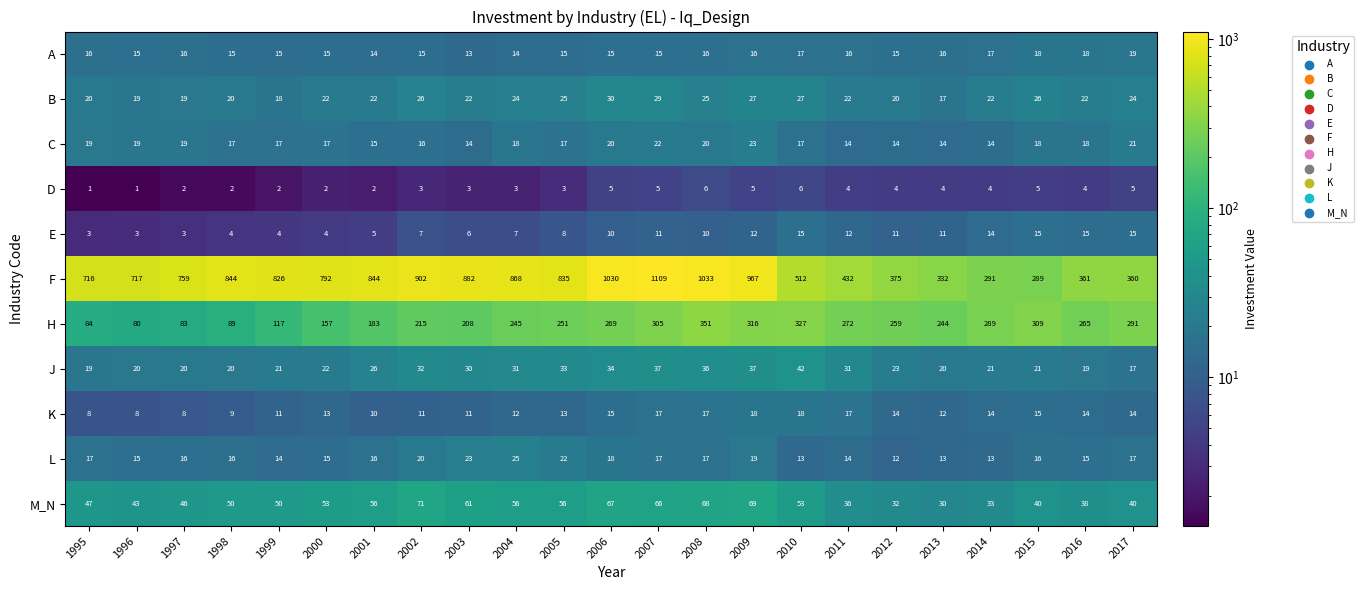

Which series changed the most between 1999 and 2005?

H